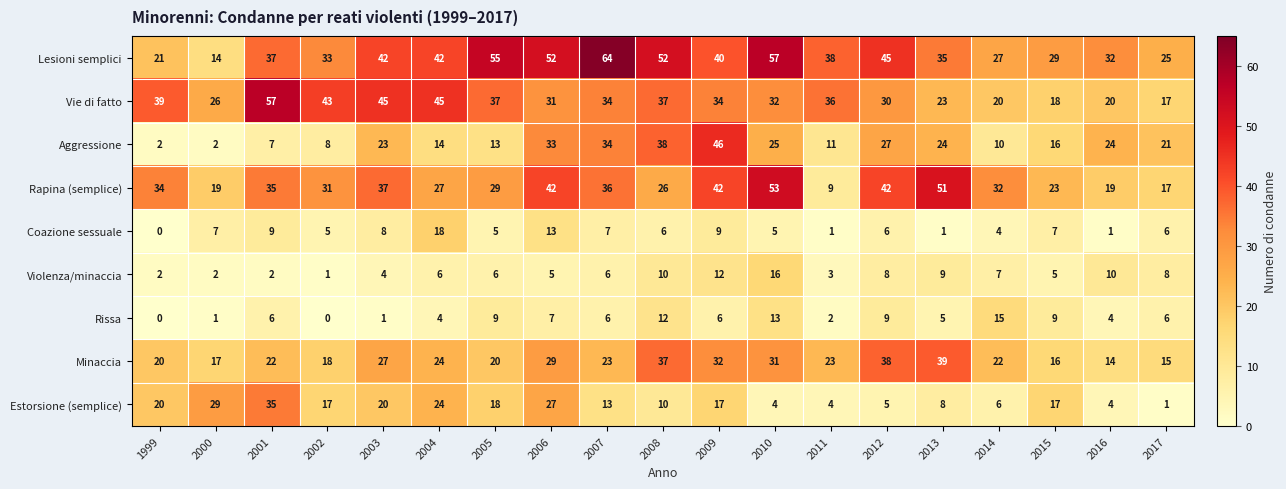

At which label does Lesioni semplici reach its minimum?

2000